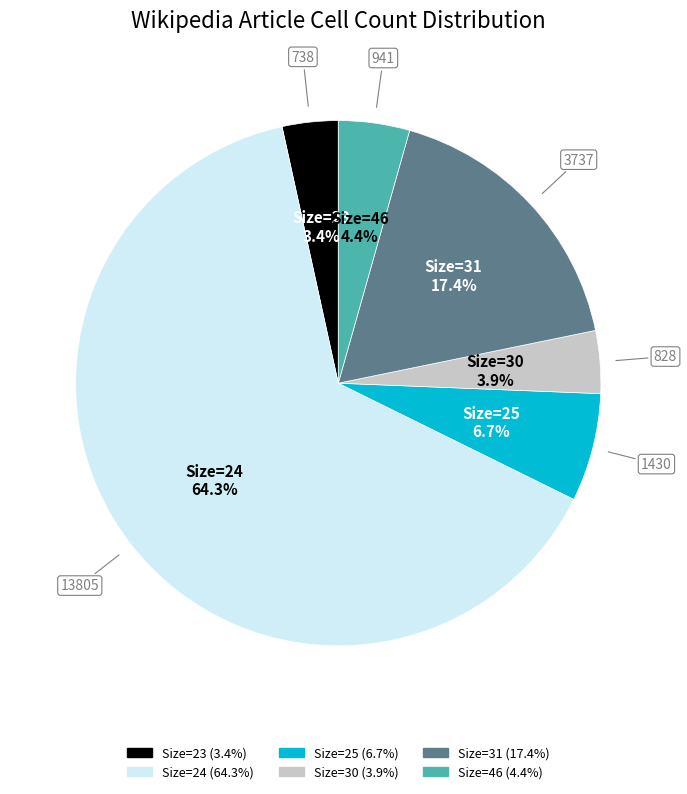

Does any single category account for the majority?

Yes